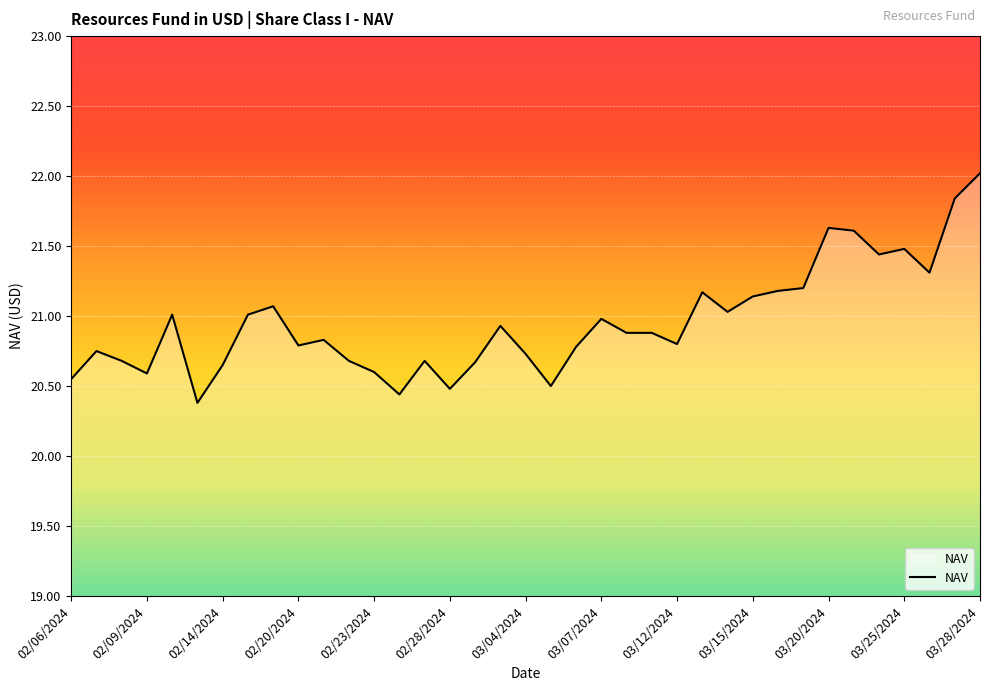

What is the difference between the maximum and minimum values?

1.6